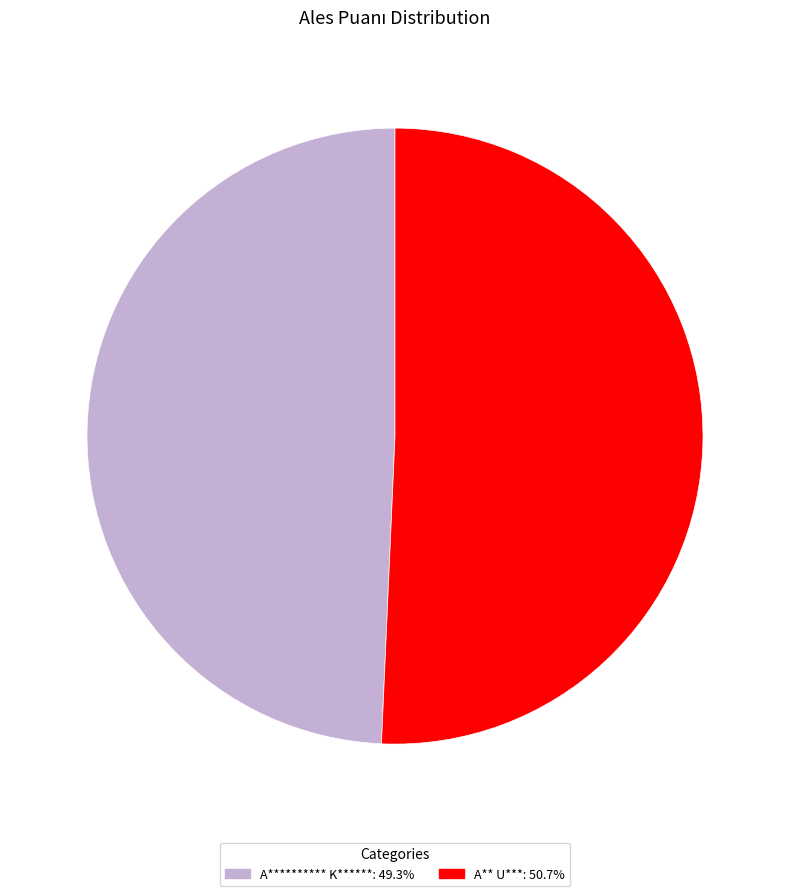

Is there any slice that represents more than half of the pie?

Yes